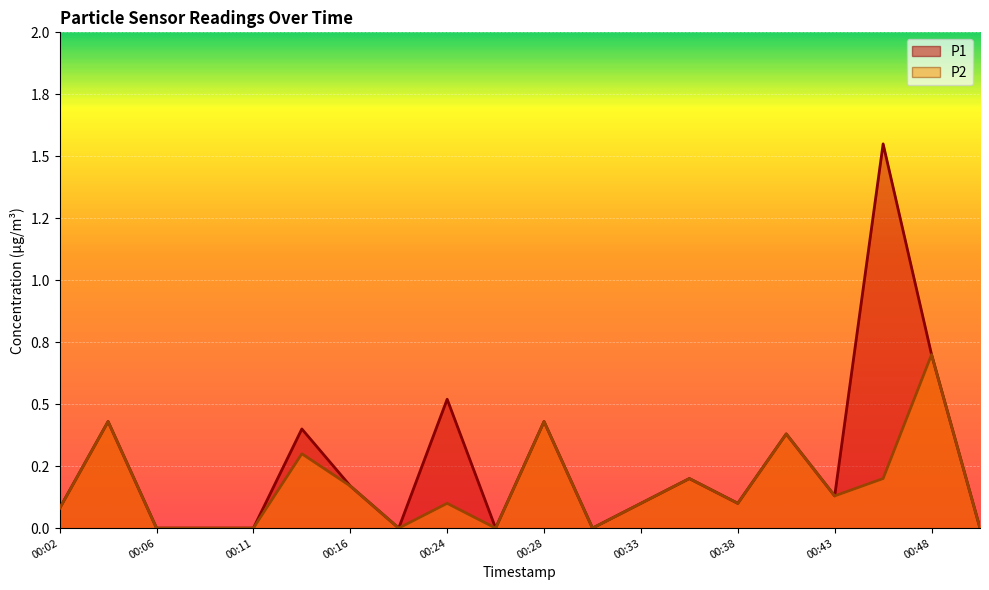

At which category does P1 reach its first local valley?

00:21